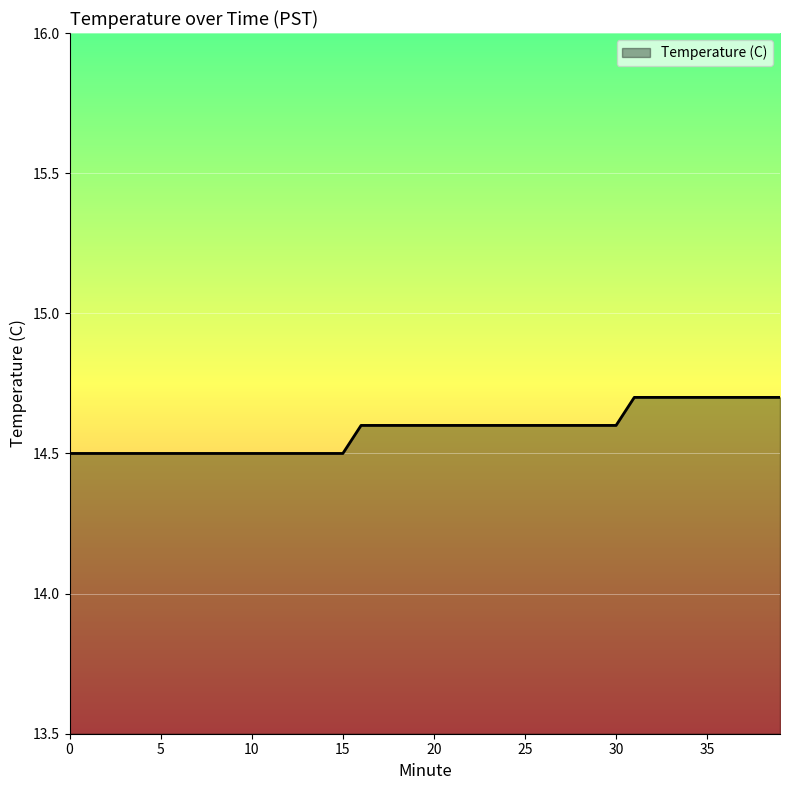

What is the greatest value displayed?

14.7